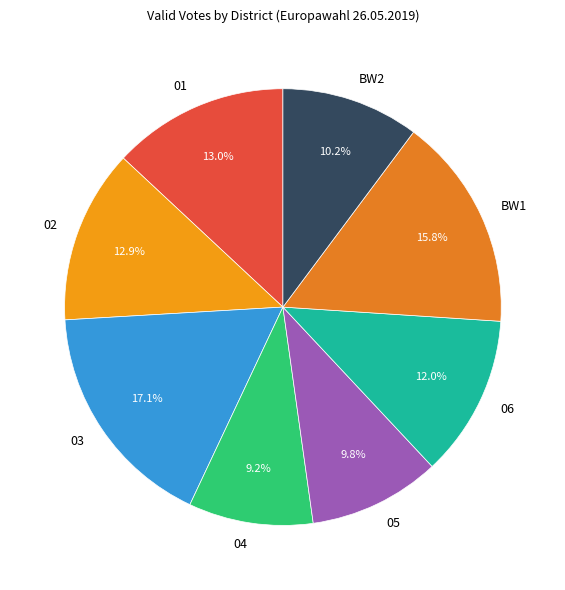

Count the number of slices in the pie.

8